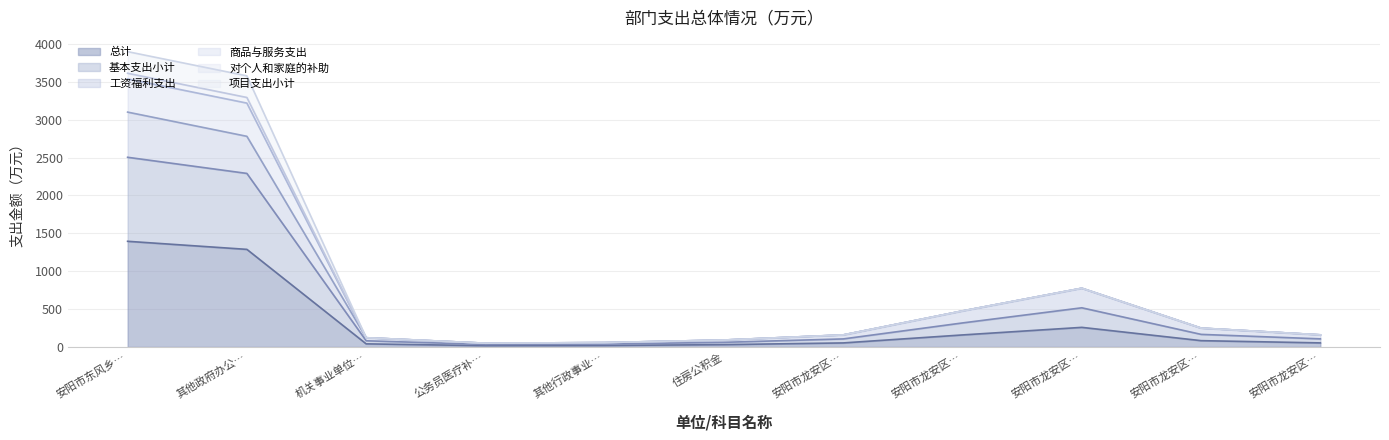

What is the smallest value displayed?

16.4